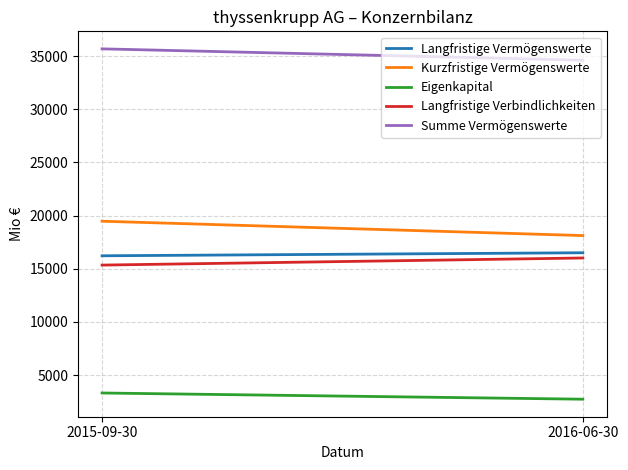

What position from the right is 2016-06-30?

1